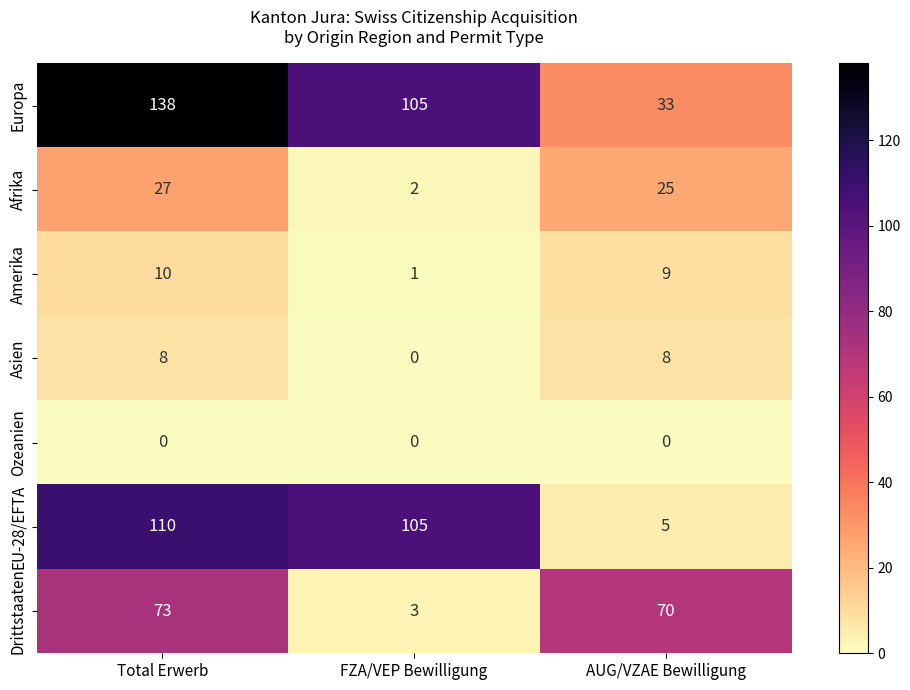

At how many categories does at least one series exceed 71?

2